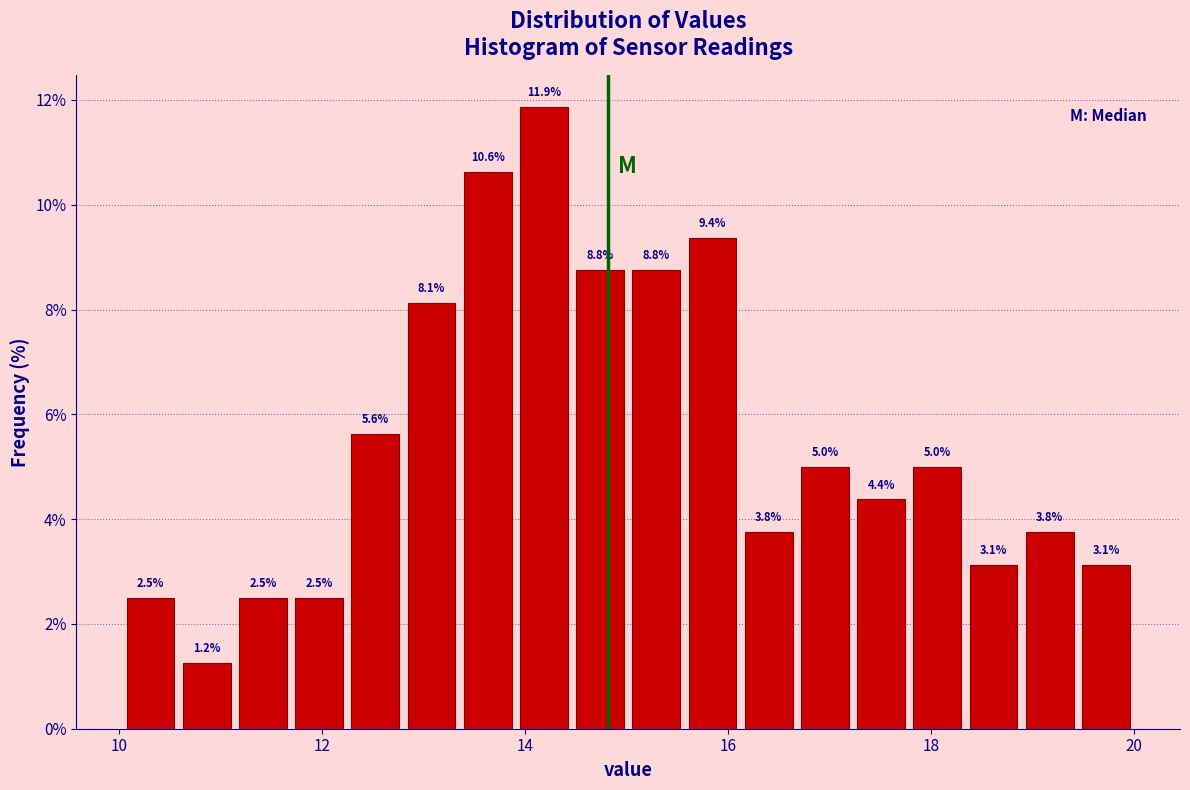

Read against the x-axis, roughly where is the centre of the tallest bar?

14.2